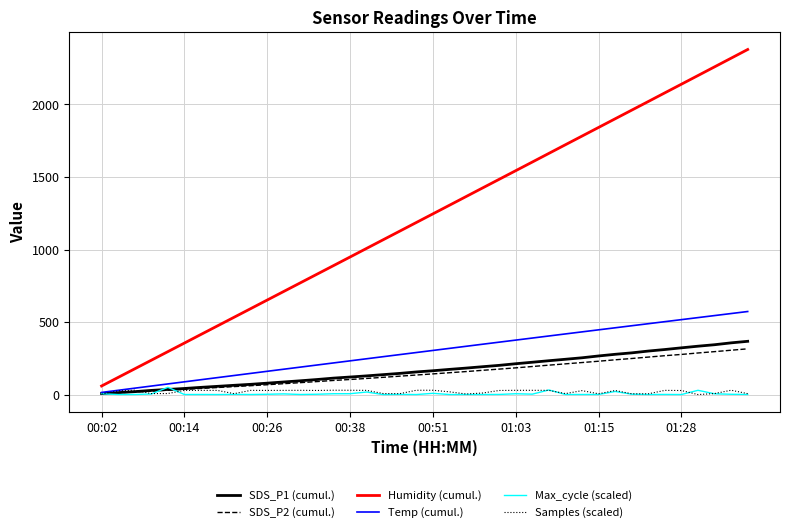

Which series has the largest range (max minus min)?

Humidity (cumul.)